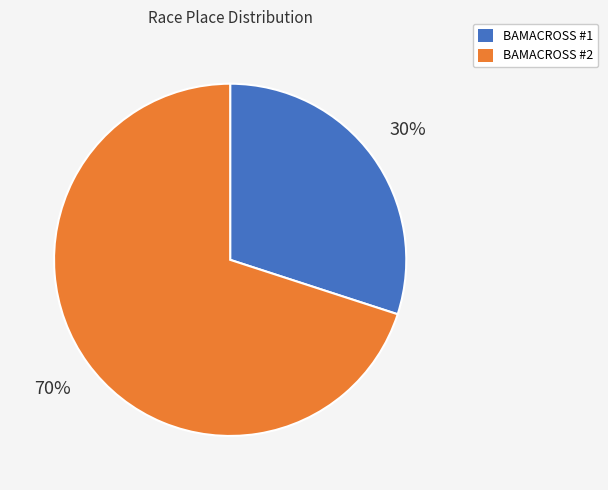

True or false: BAMACROSS #2 accounts for 83% of the total.

False